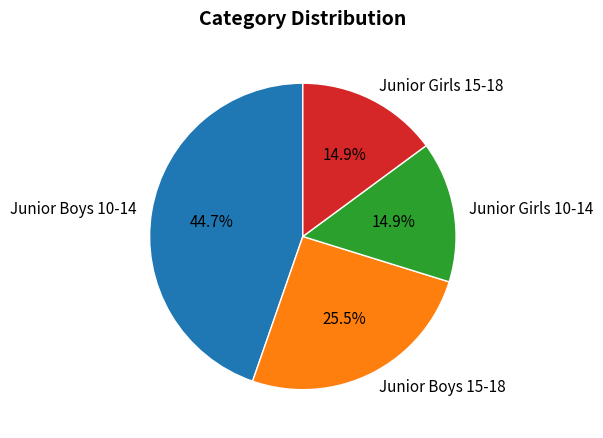

To the nearest percent, what percentage of the pie is Junior Girls 15-18?

15%